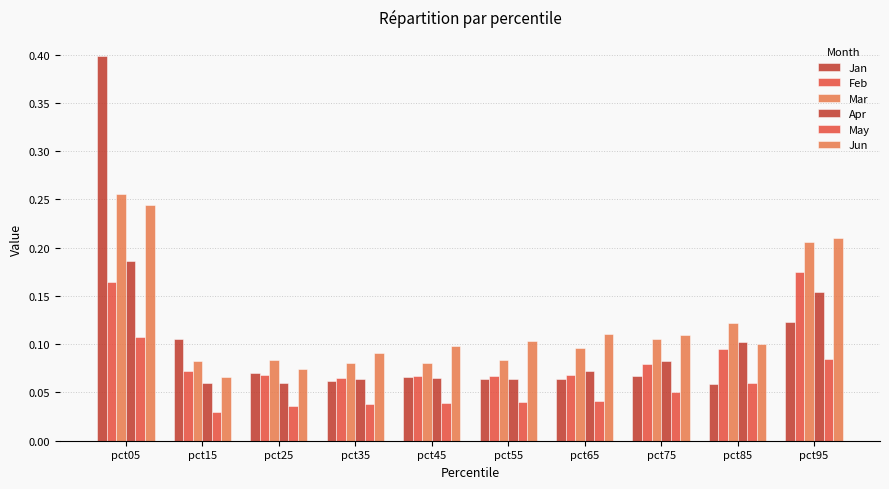

How many groups of bars are there?

10